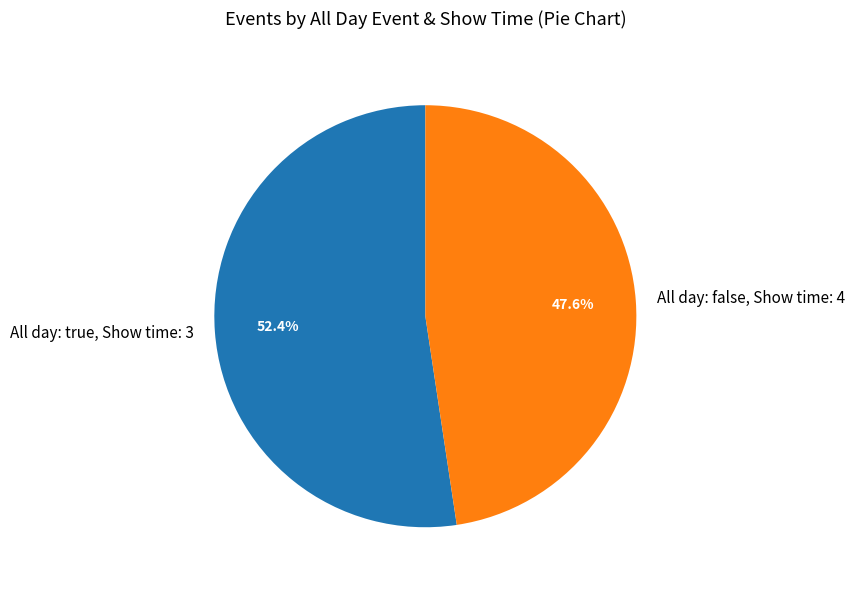

What is the total percentage of All day: false, Show time: 4 and All day: true, Show time: 3?

100.0%